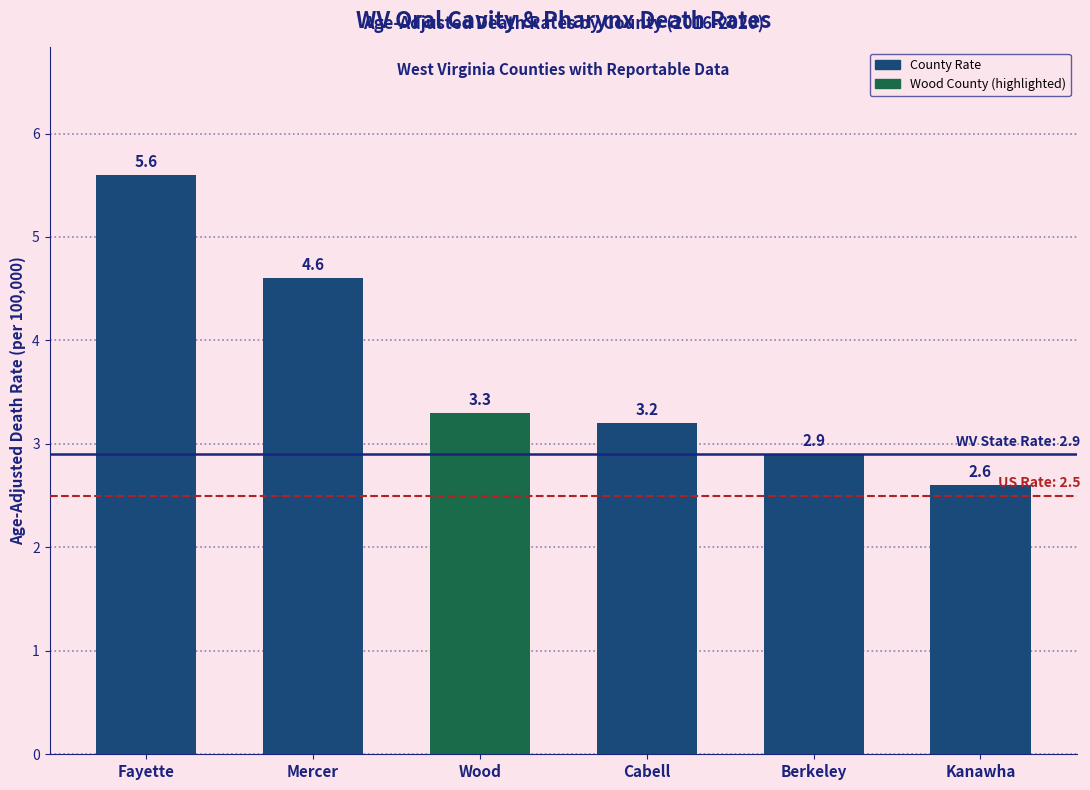

Reading left to right, what are all the values shown in this chart?

5.6	4.6	3.3	3.2	2.9	2.6